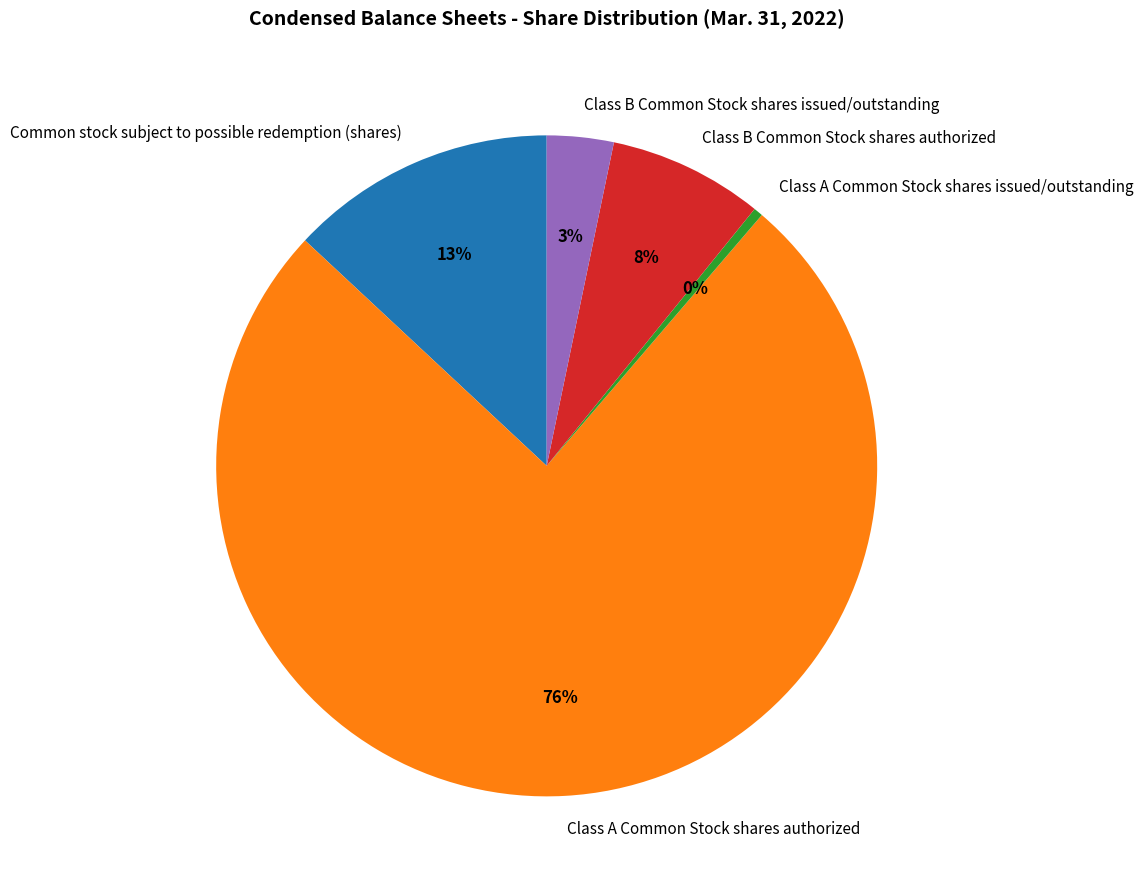

Which category accounts for the majority?

Class A Common Stock shares authorized